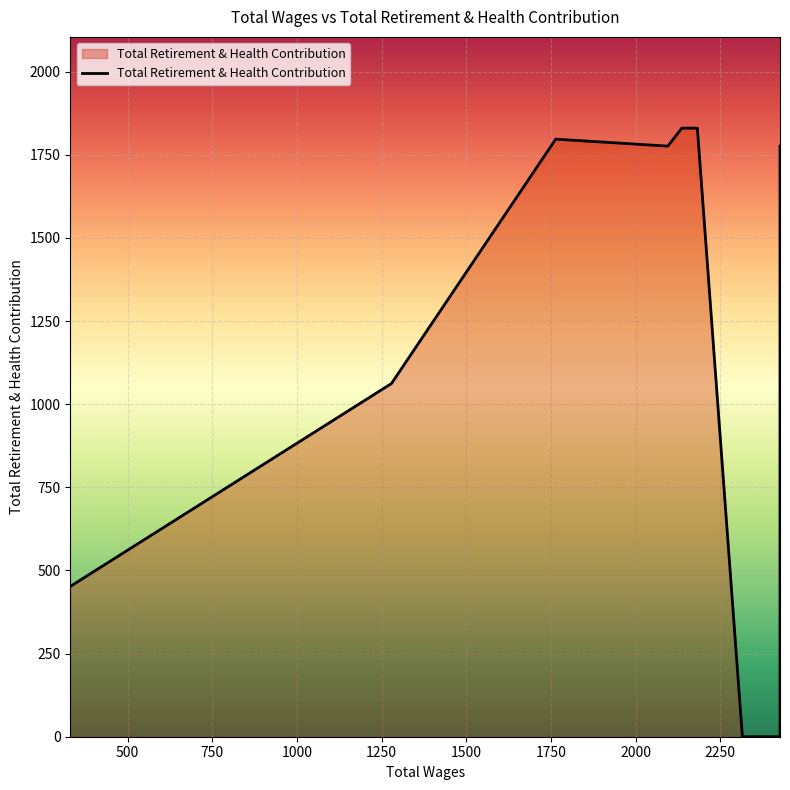

True or false: the data has more than 1 interior local peaks.

True